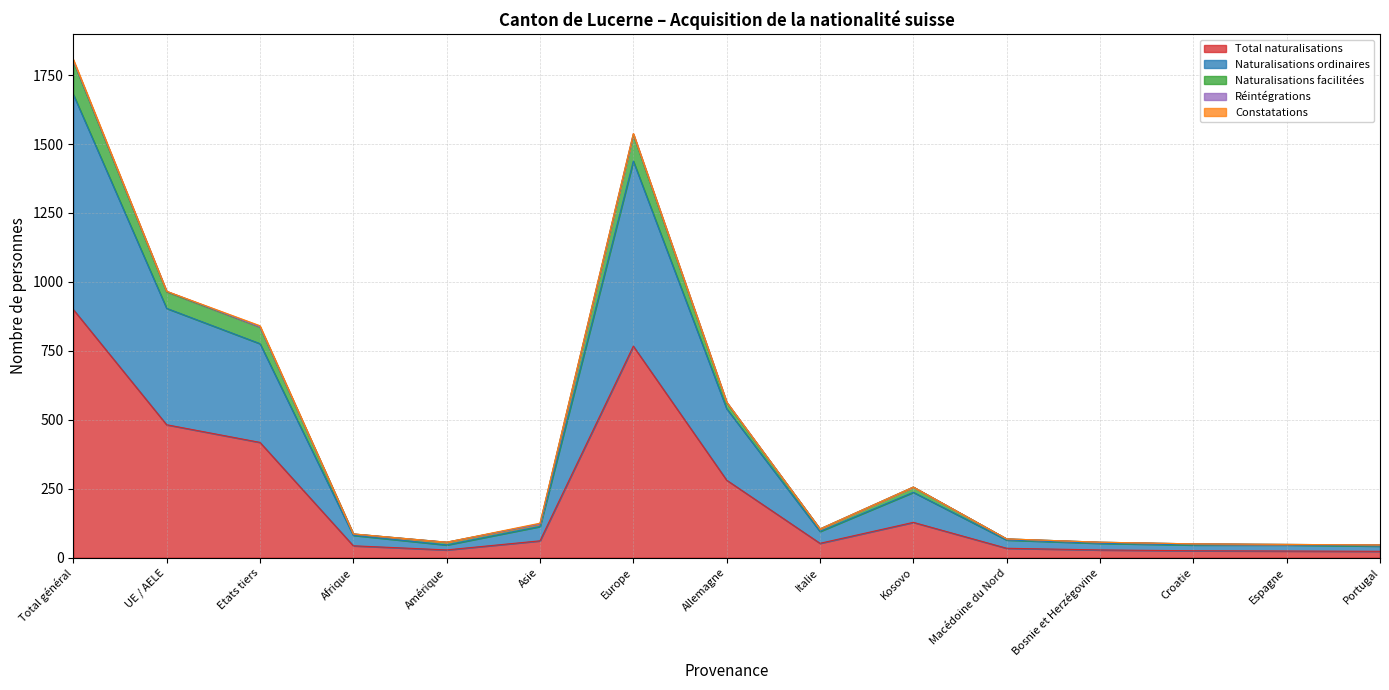

At which label does Total naturalisations reach its peak?

Total général